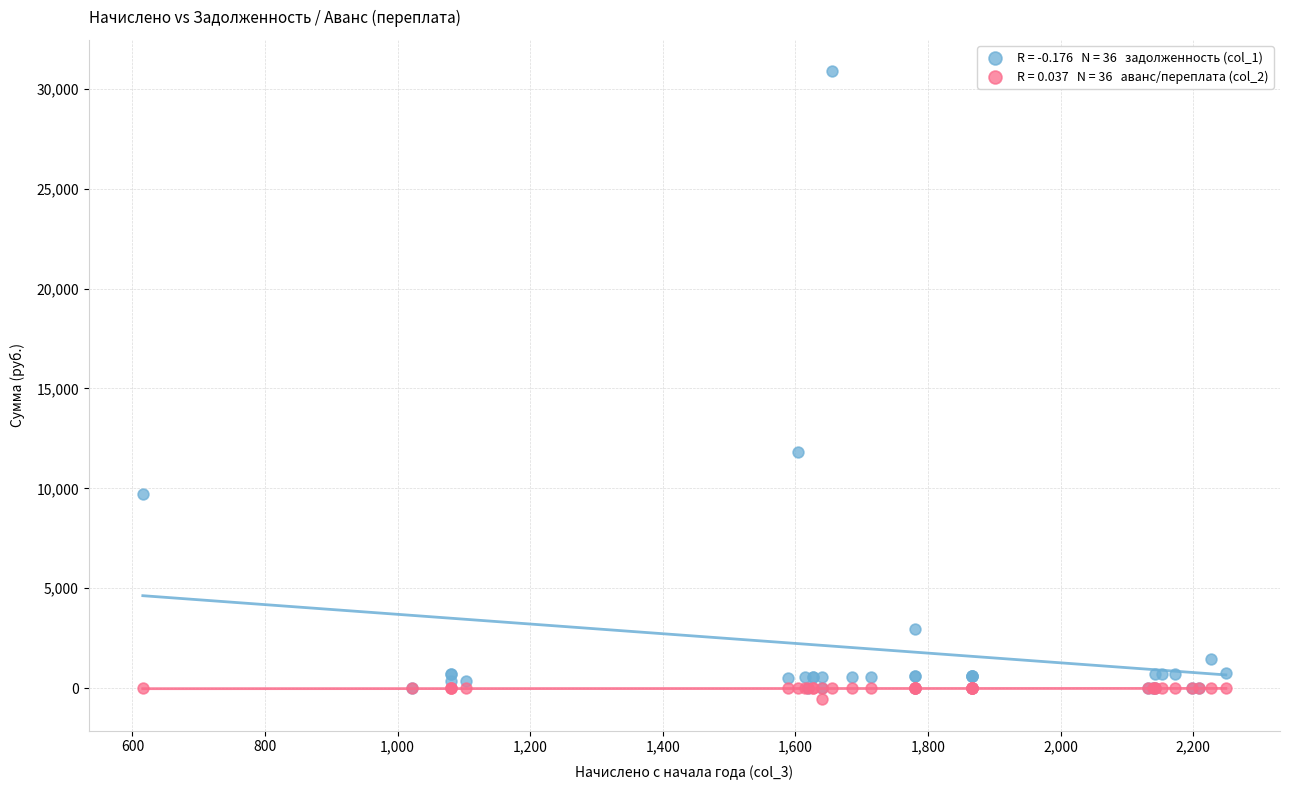

Across all series, what Y value is closest to 15164?

11827.9